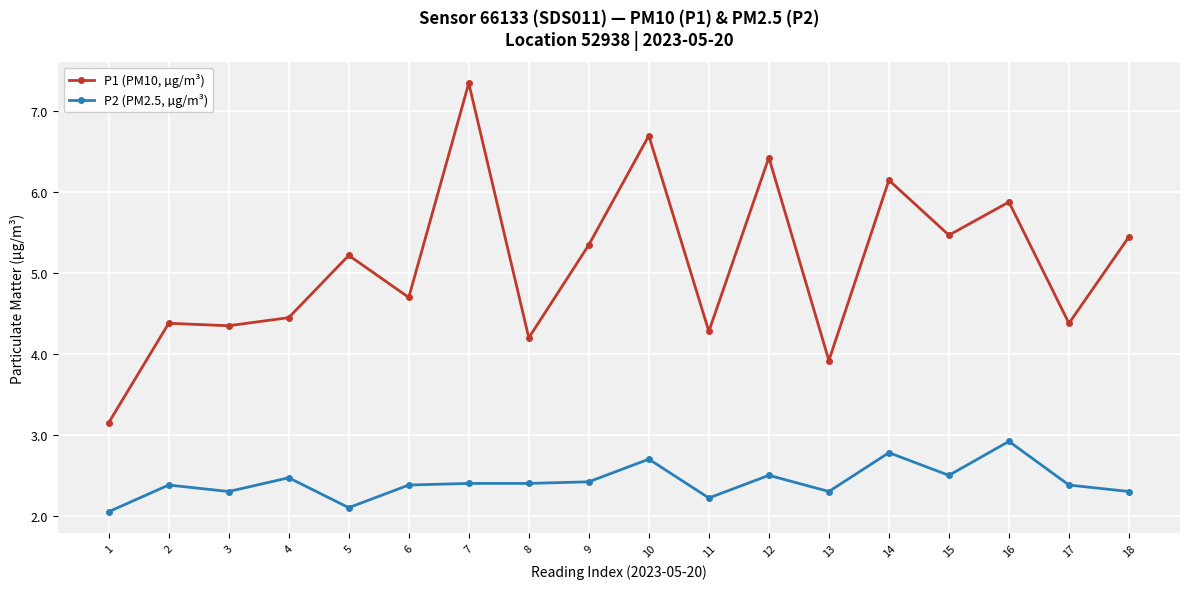

True or false: P2 (PM2.5, µg/m³) and P1 (PM10, µg/m³) cross at least once.

False